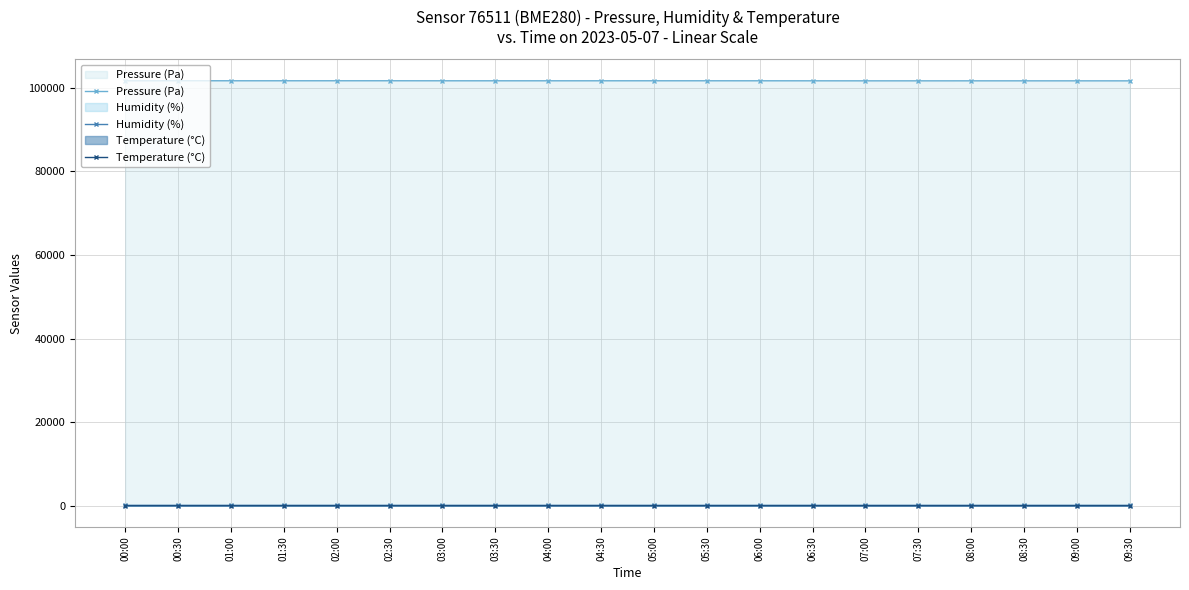

Which series has the largest range (max minus min)?

Pressure (Pa)